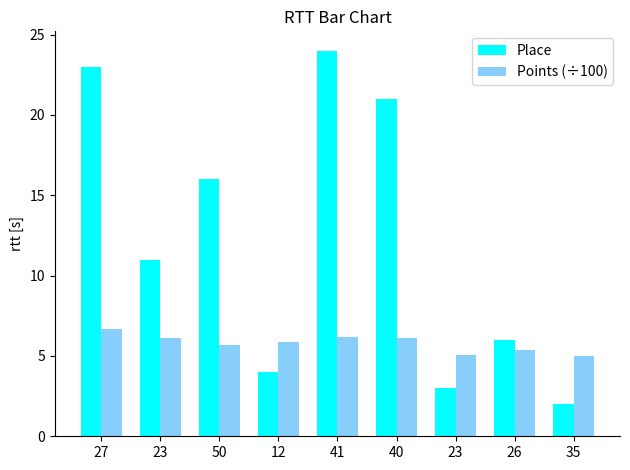

True or false: Place has a value of 14.7 at 27.

False